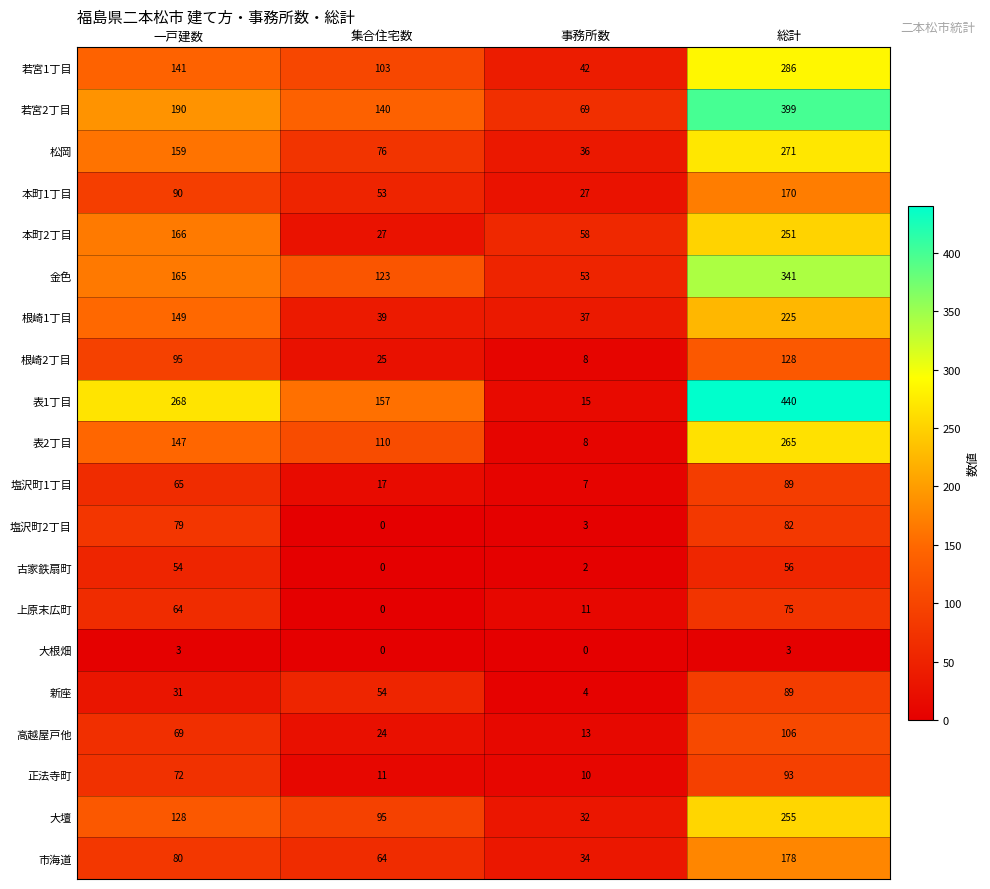

At which category is the sum across all series the highest?

総計